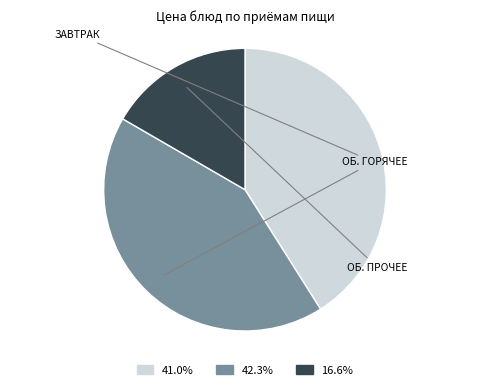

Is there a majority slice in this chart?

No